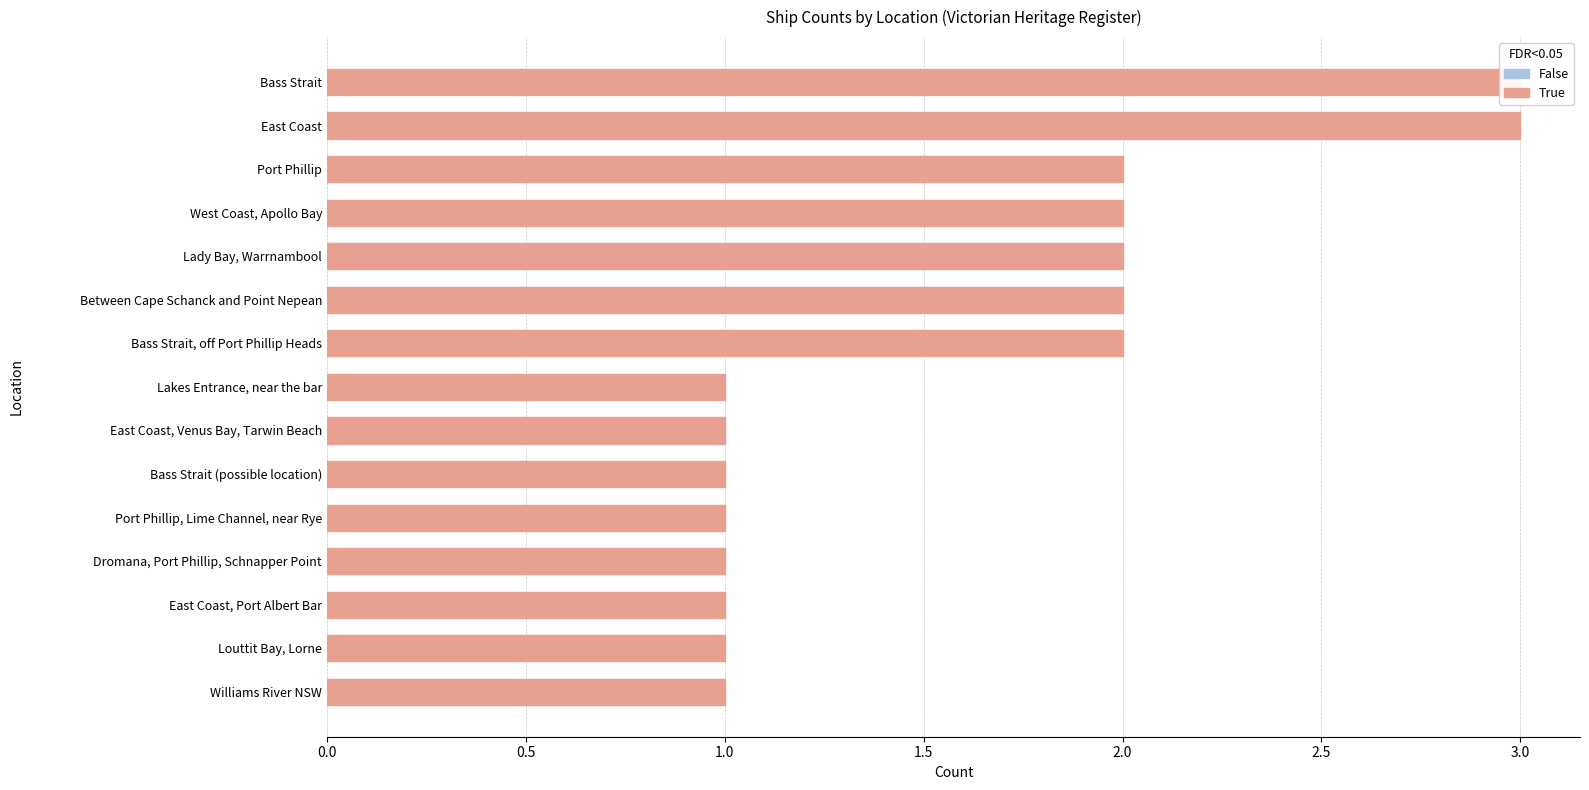

What is the average value?

2